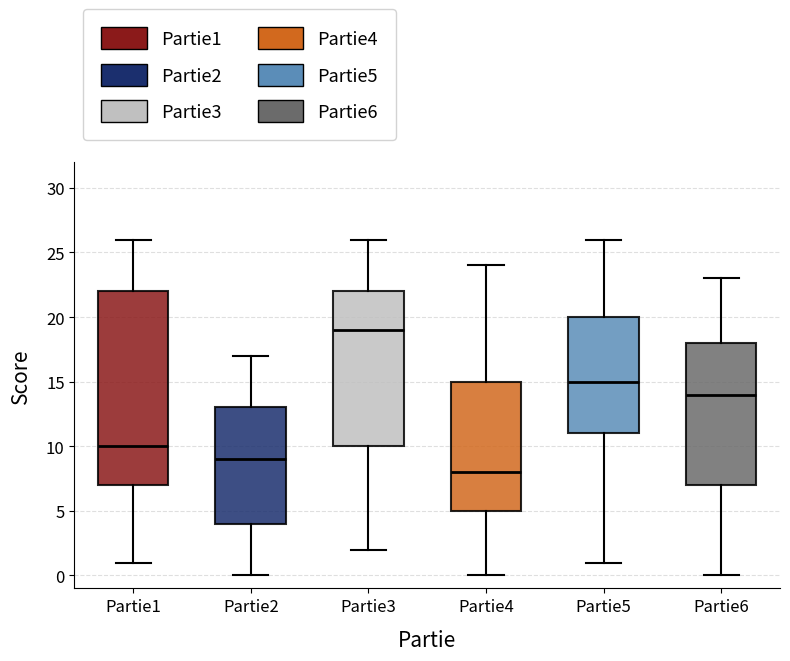

Reading left to right, transcribe this box plot: for each box, give where its median line is, the range the box spans, and where its two whiskers end, as read against the y-axis. The values are not printed on the chart, so give them approximately, as read against the axis.

Partie1: median 10, box 7 to 22, whiskers 1 to 26
Partie2: median 9, box 4 to 13, whiskers 0 to 17
Partie3: median 19, box 10 to 22, whiskers 2 to 26
Partie4: median 8, box 5 to 15, whiskers 0 to 24
Partie5: median 15, box 11 to 20, whiskers 1 to 26
Partie6: median 14, box 7 to 18, whiskers 0 to 23